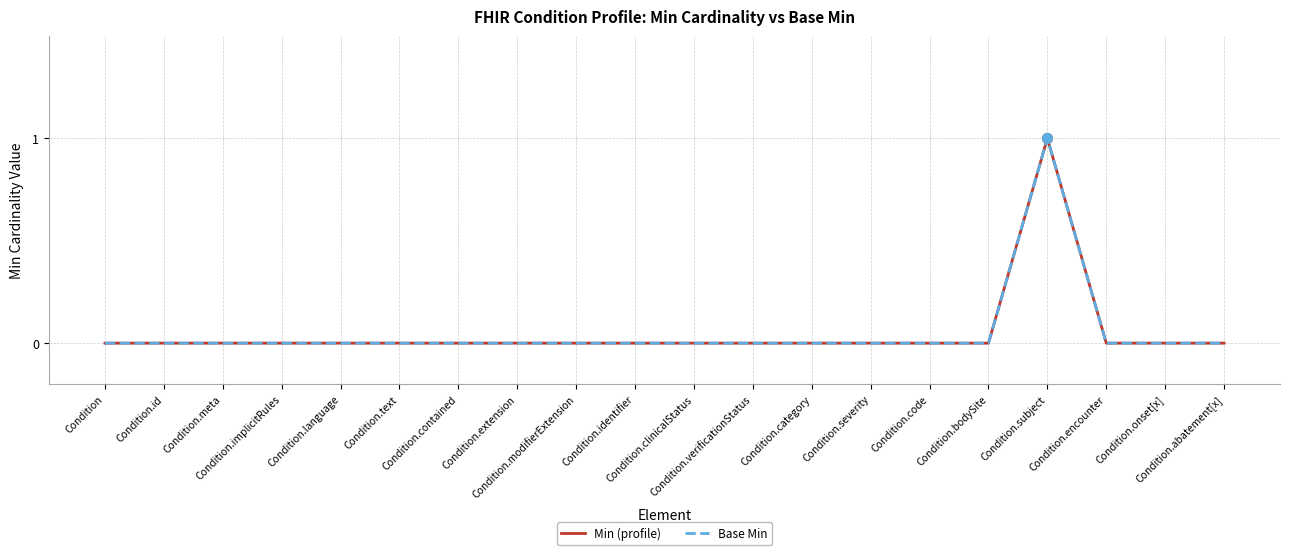

True or false: Base Min and Min (profile) cross at least once.

False